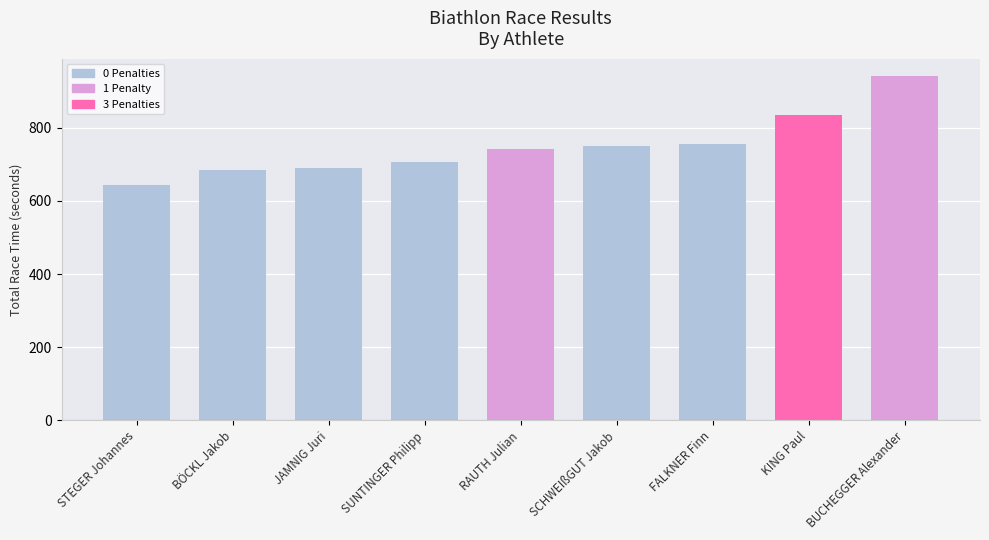

Does the chart contain stacked bars?

No